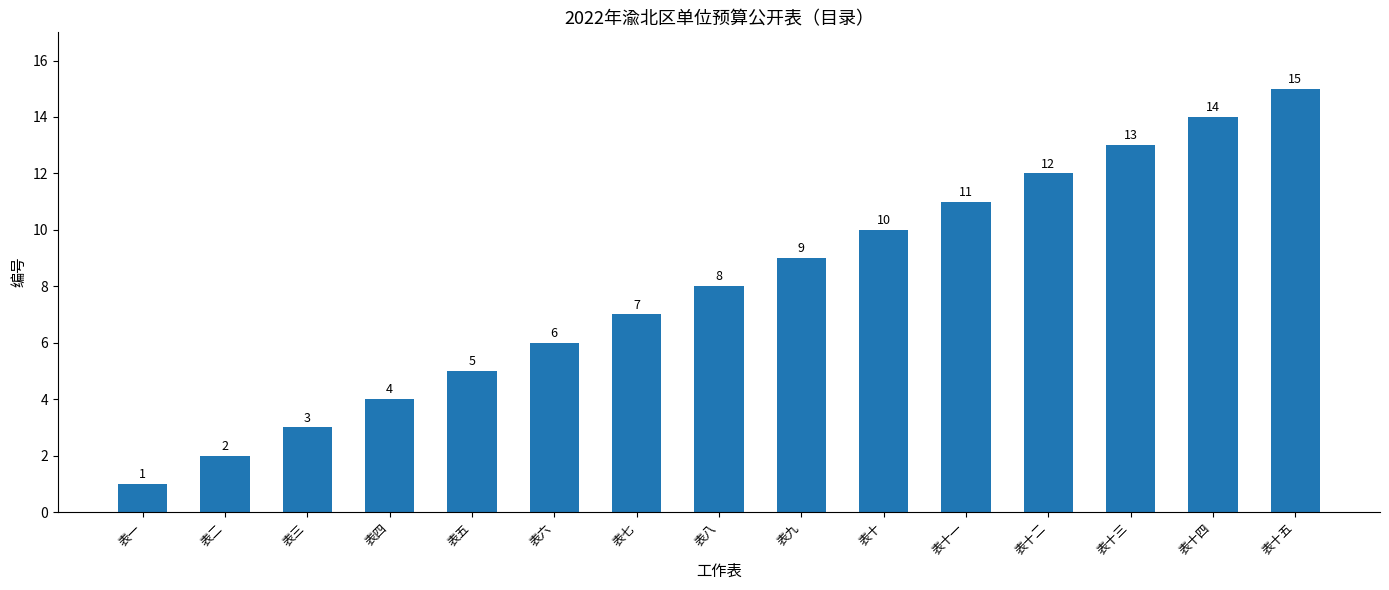

Where is the data nearest to the value 8?

表八